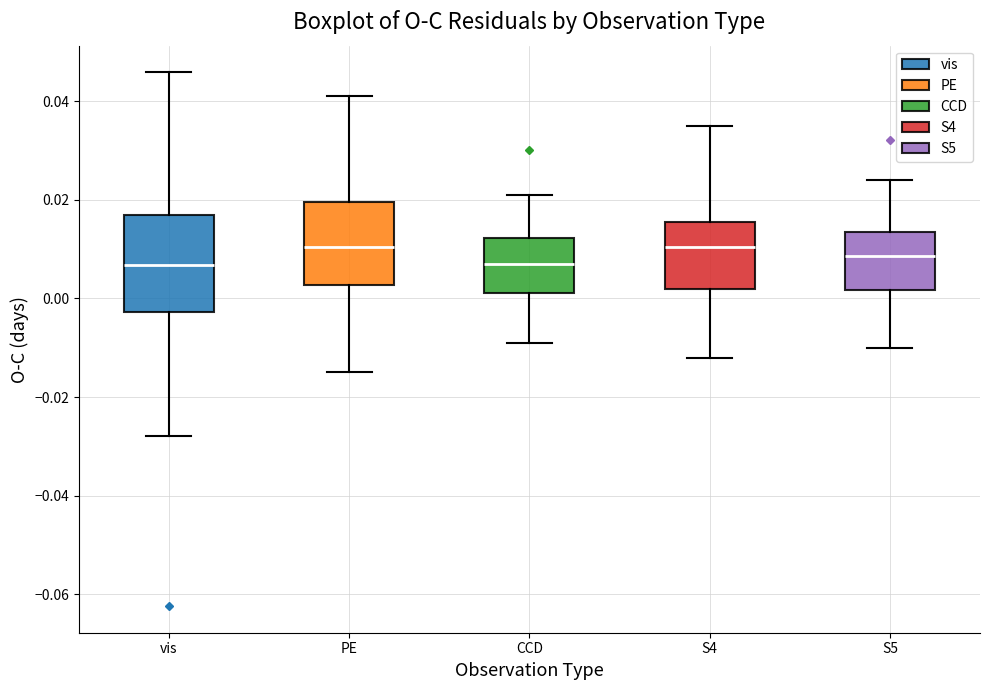

Where is the lower edge of the box for vis on the y-axis? The values are not printed on the chart, so give them approximately, as read against the axis.

-0.002